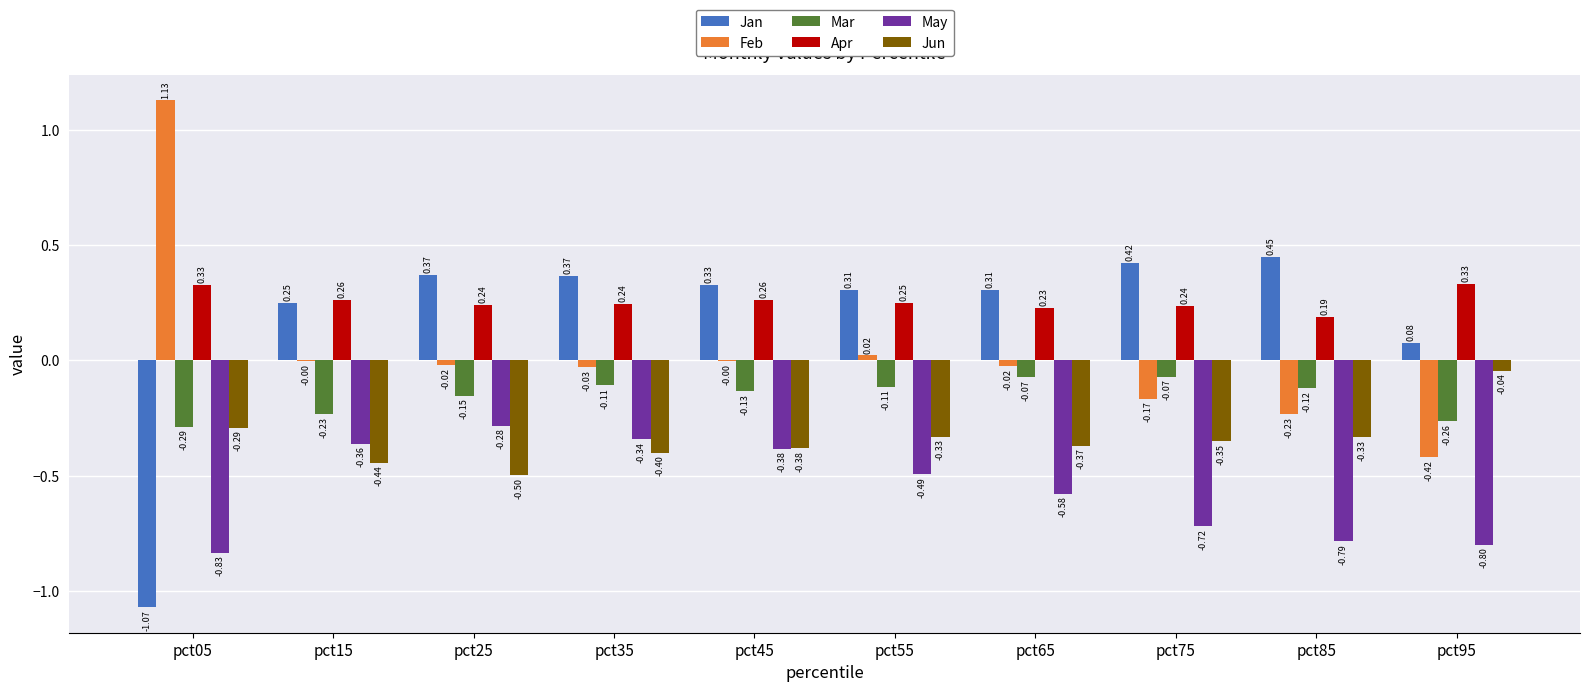

Does the chart contain stacked bars?

No